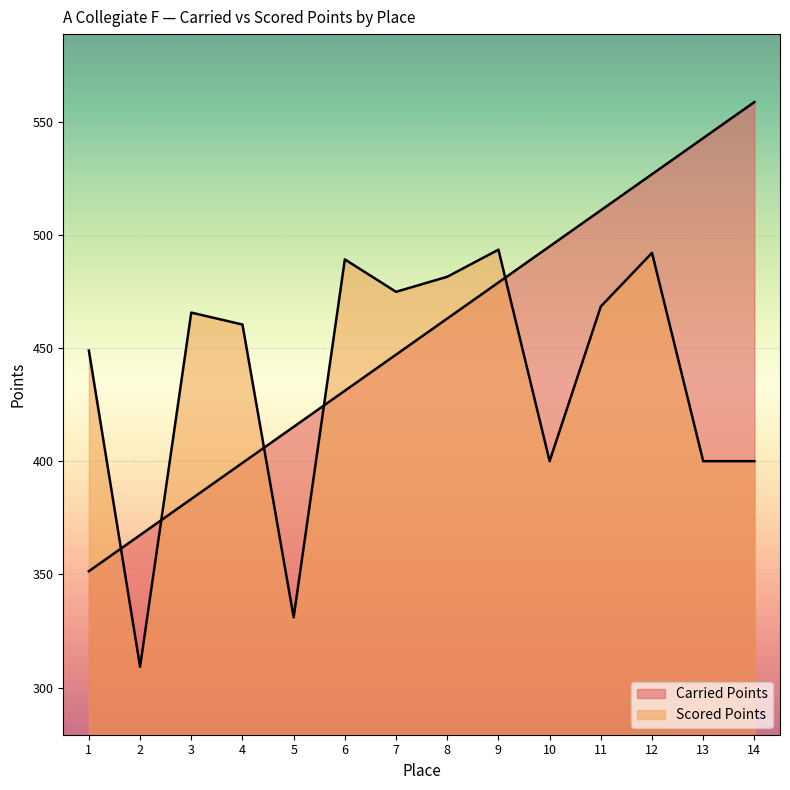

Which category has the highest value in the Carried Points series?

14